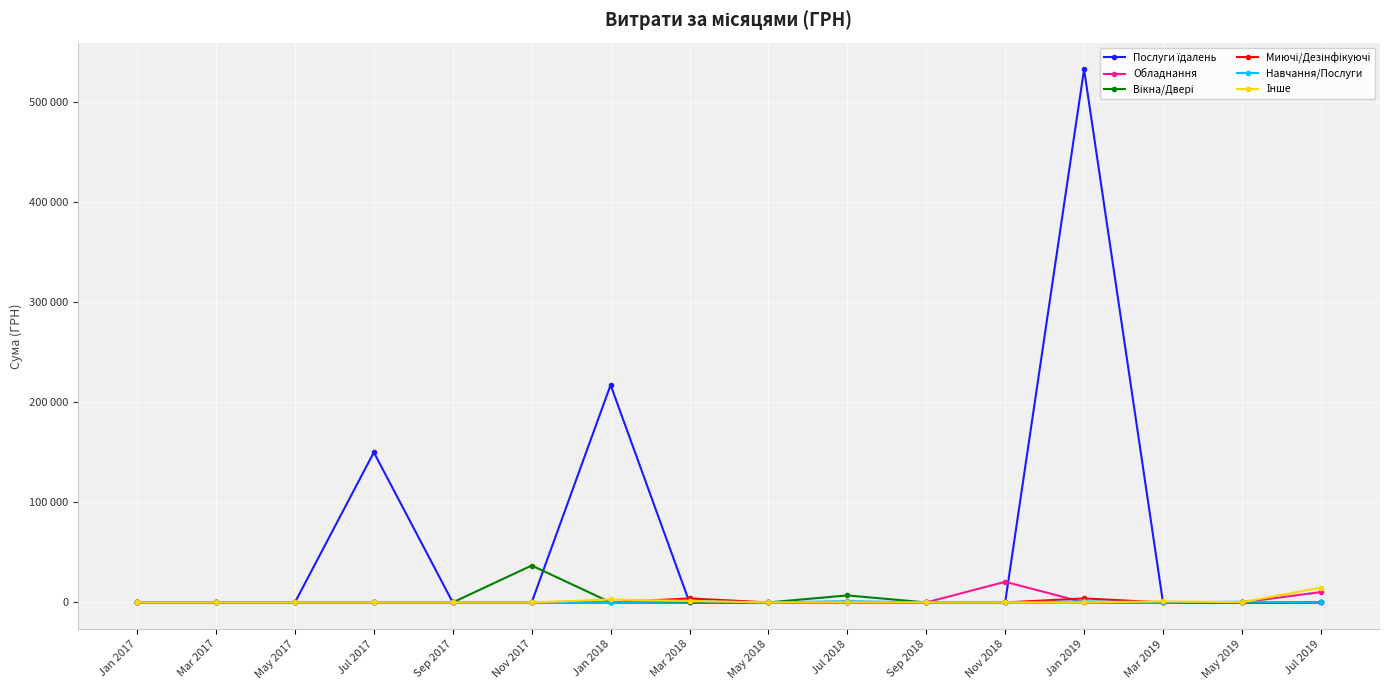

At Mar 2017, list the series in order from largest to smallest.

Послуги їдалень, Обладнання, Вікна/Двері, Миючі/Дезінфікуючі, Навчання/Послуги, Інше